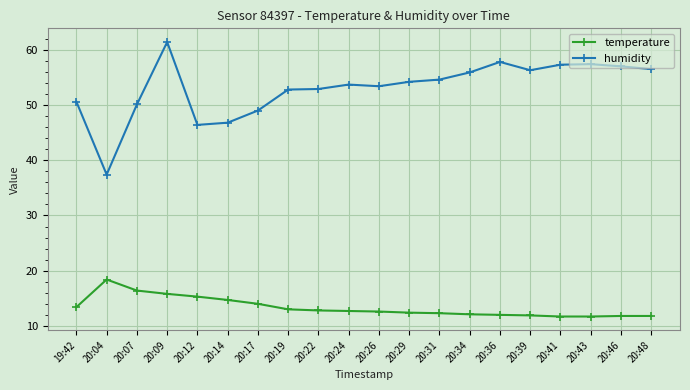

Rank the series by their average value, from highest to lowest.

humidity, temperature